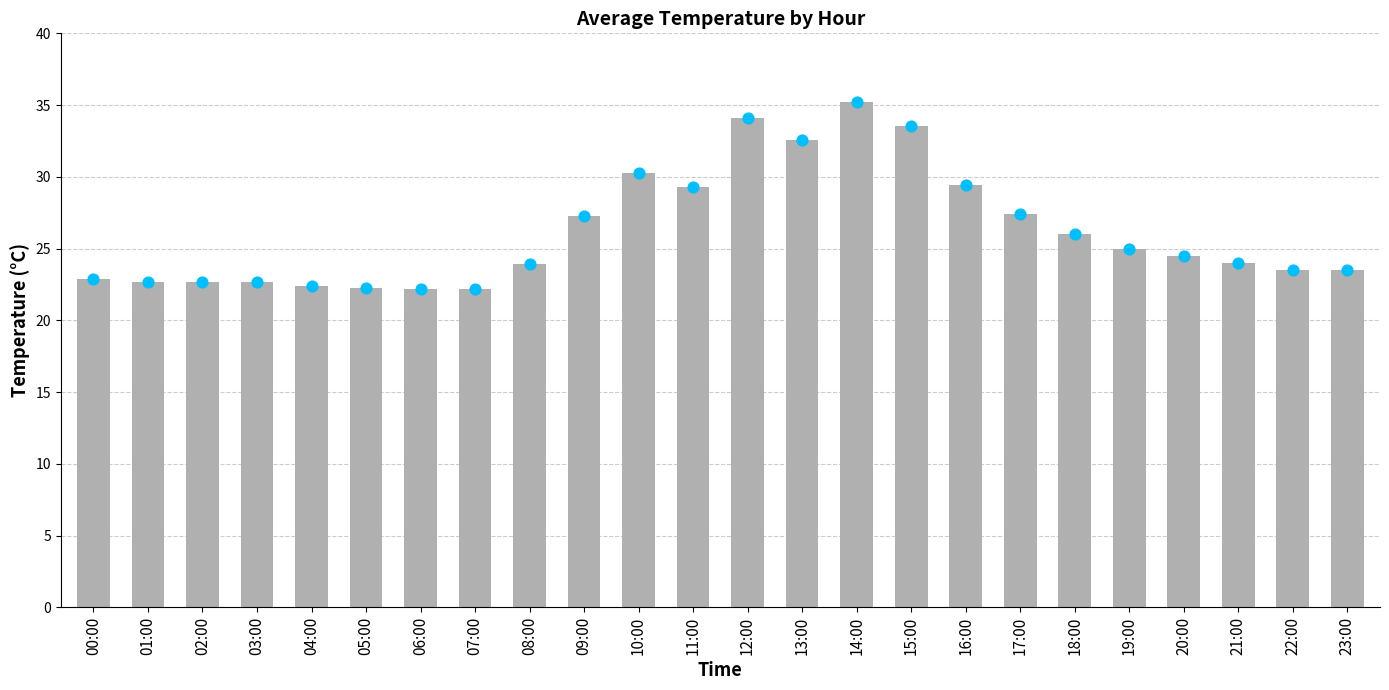

Which series contains the highest Y value?

temp